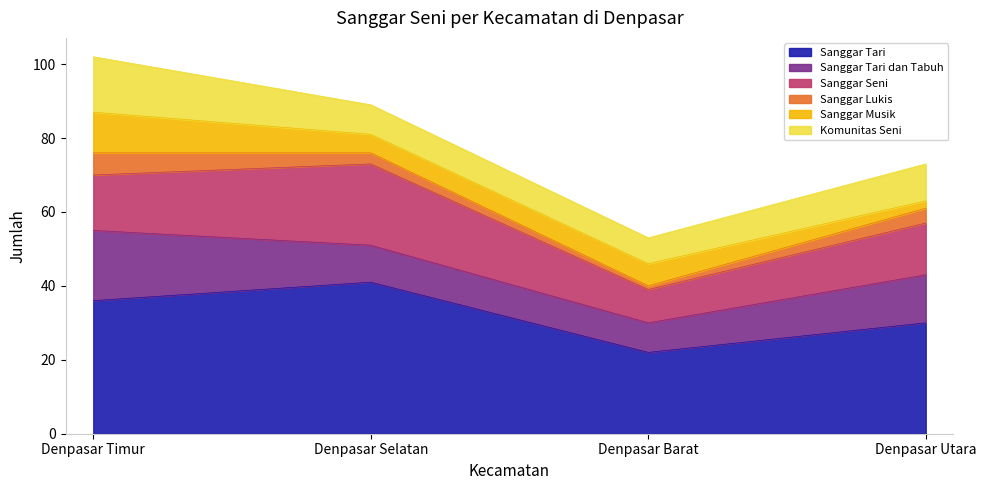

How many series are shown in this chart?

6